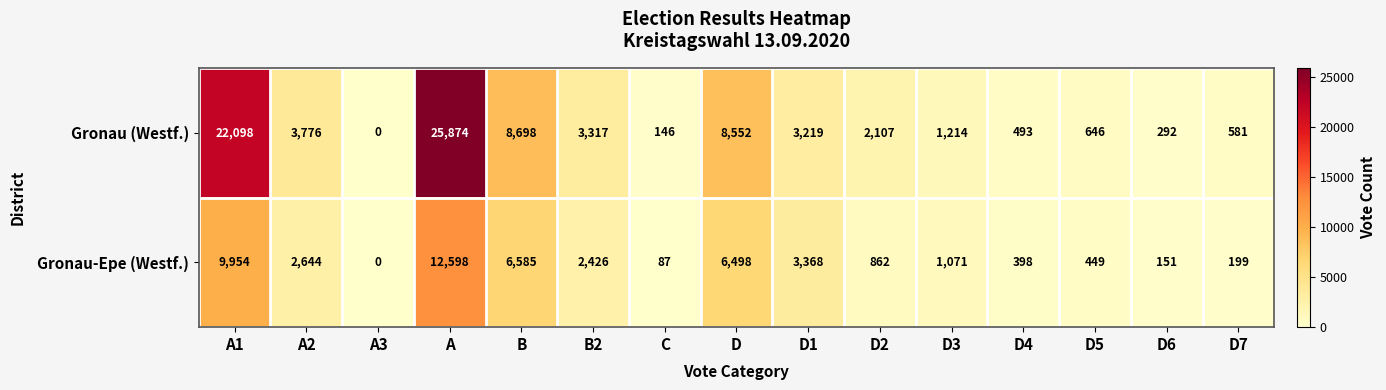

Which series has the largest total across all categories?

Gronau (Westf.)